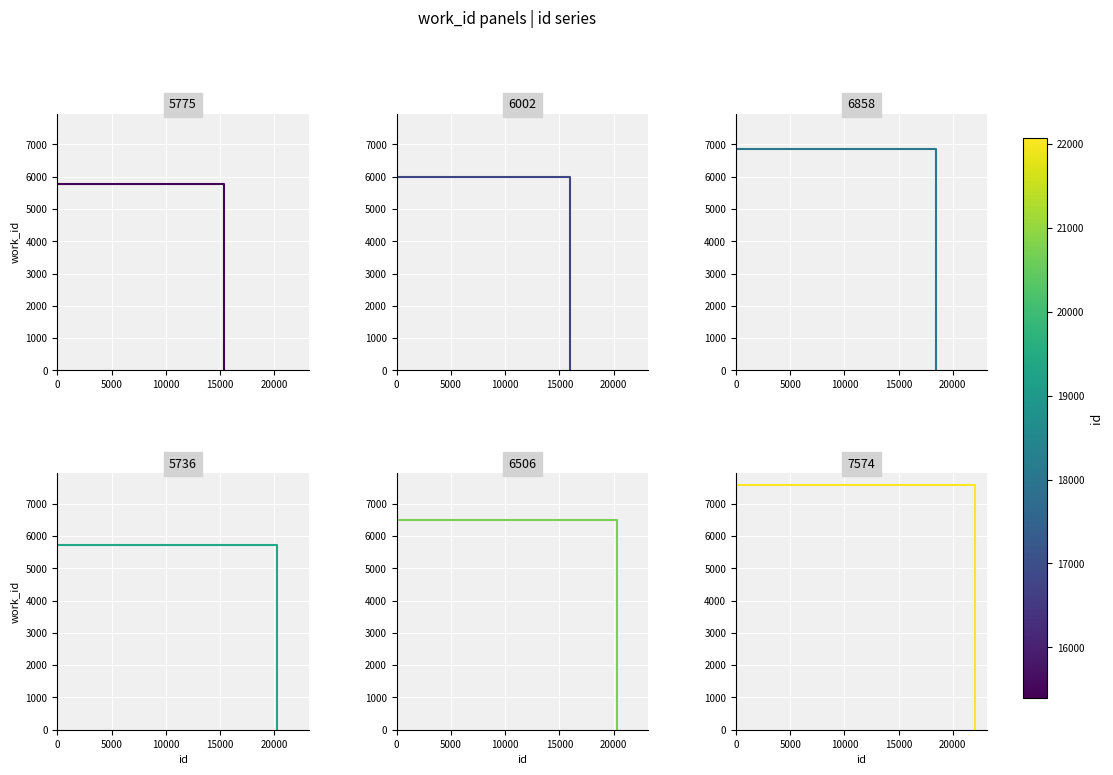

List the labels in order of work_id 7574 value, largest first.

0, 5000, 10000